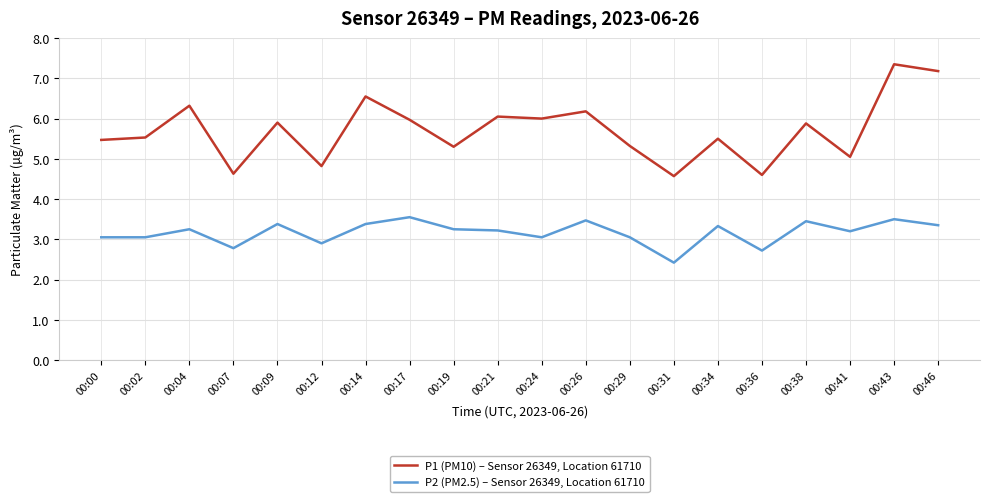

List the series in order of their overall mean, highest first.

P1 (PM10) – Sensor 26349, Location 61710, P2 (PM2.5) – Sensor 26349, Location 61710